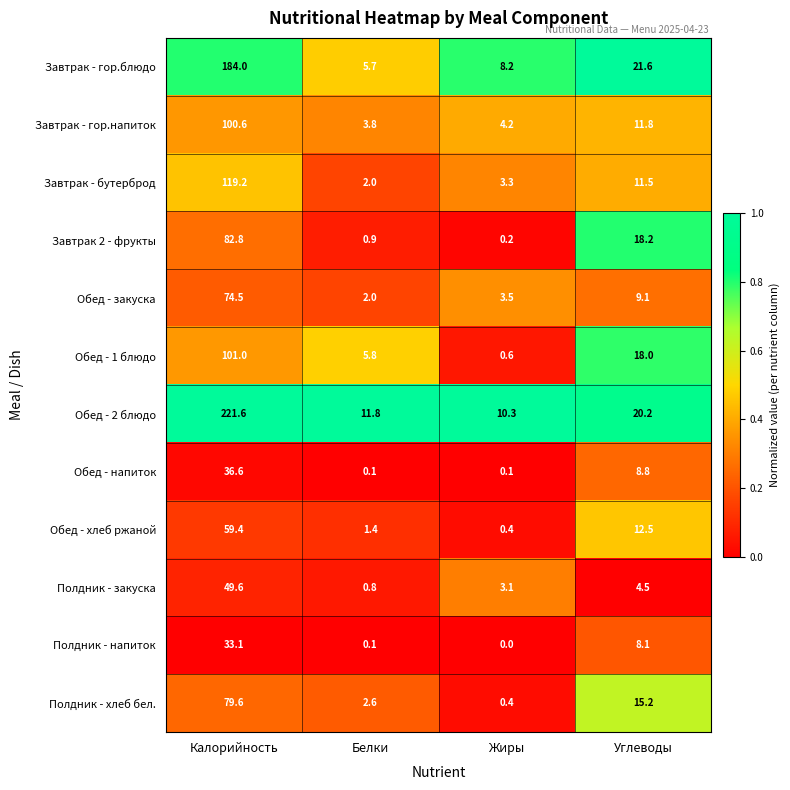

List the series in order of their peak value, lowest first.

Полдник - напиток, Обед - напиток, Полдник - закуска, Обед - хлеб ржаной, Обед - закуска, Полдник - хлеб бел., Завтрак 2 - фрукты, Завтрак - гор.напиток, Обед - 1 блюдо, Завтрак - бутерброд, Завтрак - гор.блюдо, Обед - 2 блюдо